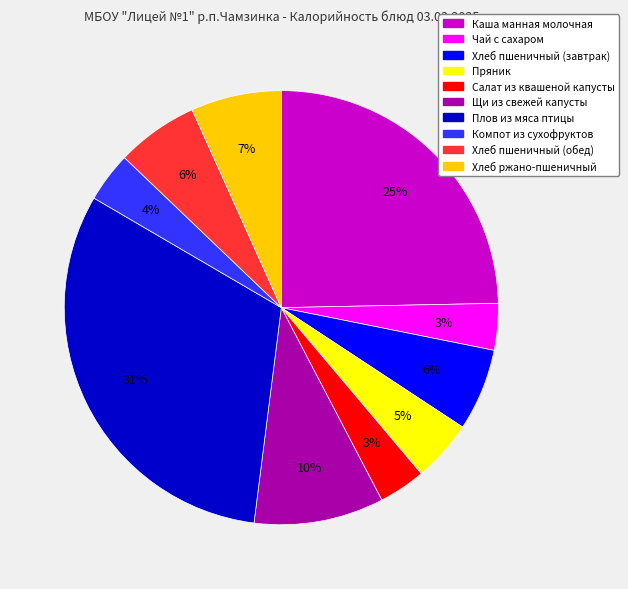

To the nearest percent, what is the difference between the Хлеб пшеничный (обед) and Хлеб ржано-пшеничный slice percentages?

1%